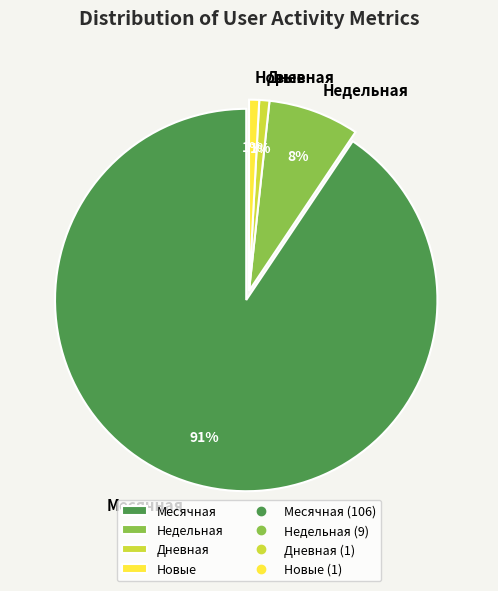

Is it true that Новые is 1% of the pie?

True